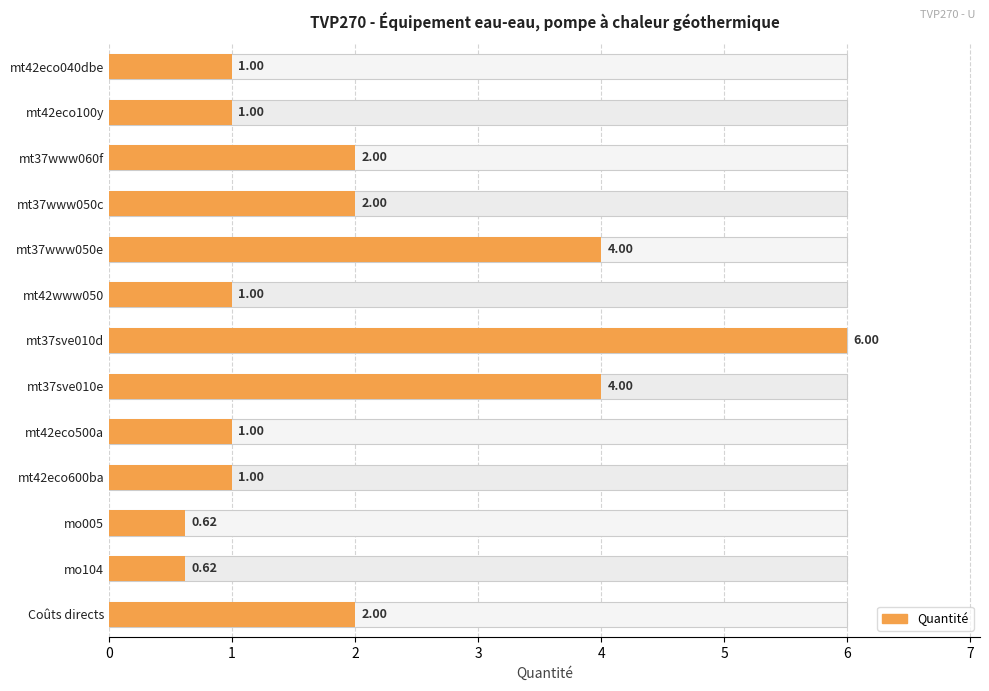

What is the change in value from mt37www060f to mt42www050?

-1.0